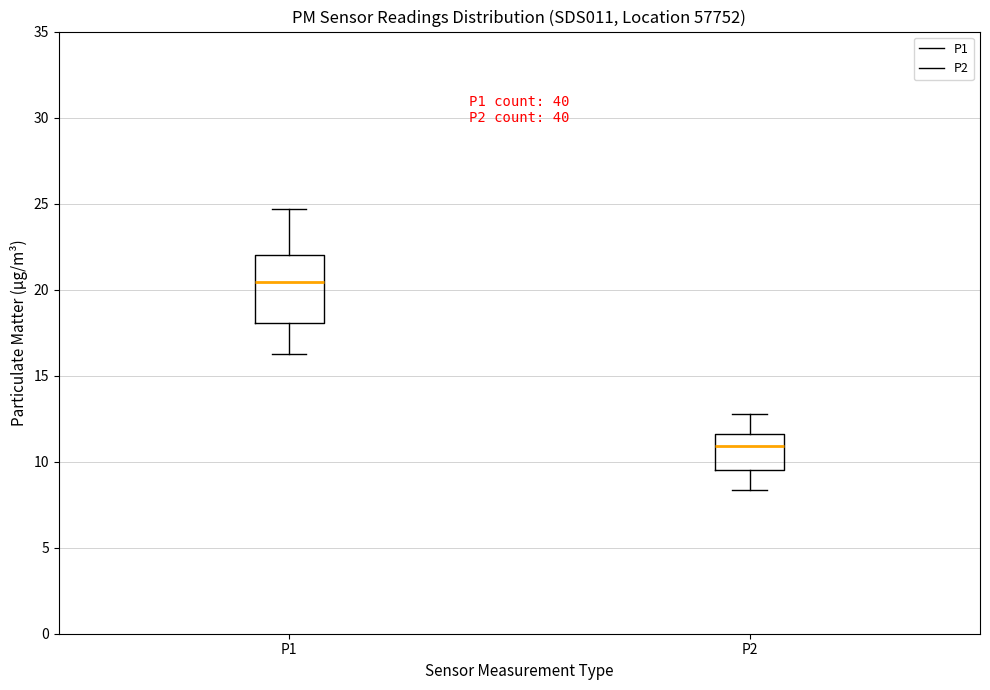

Where does the median line of the box for P2 sit on the y-axis? The values are not printed on the chart, so give them approximately, as read against the axis.

11.0